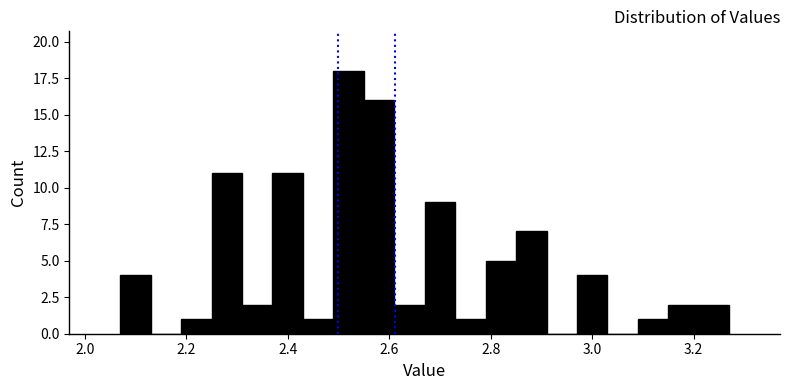

Around what value on the x-axis is the tallest bar? Give the approximate position of its centre, as read against the axis.

2.52